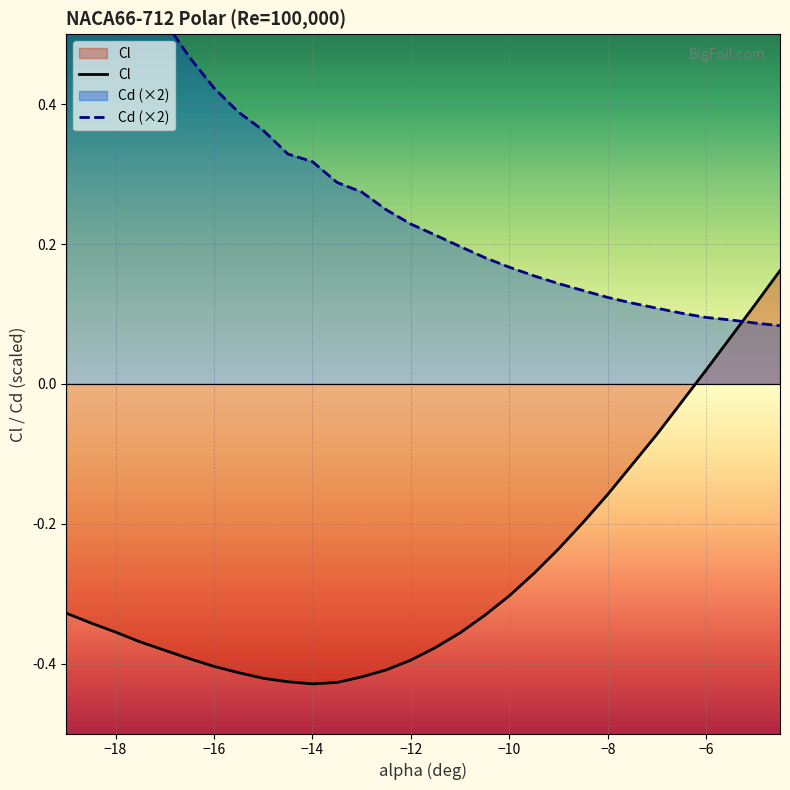

Does the chart display data point markers on the line(s)?

No